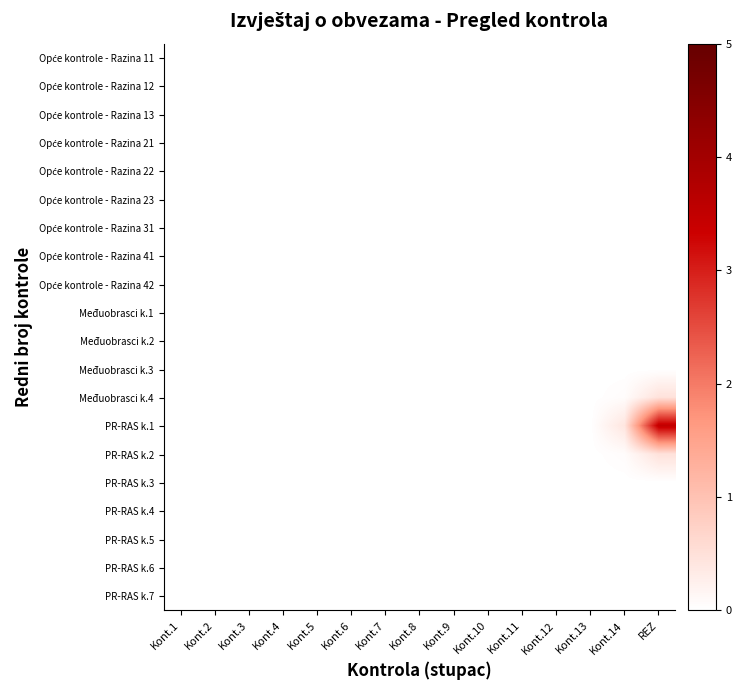

What is the greatest value displayed?

3.5